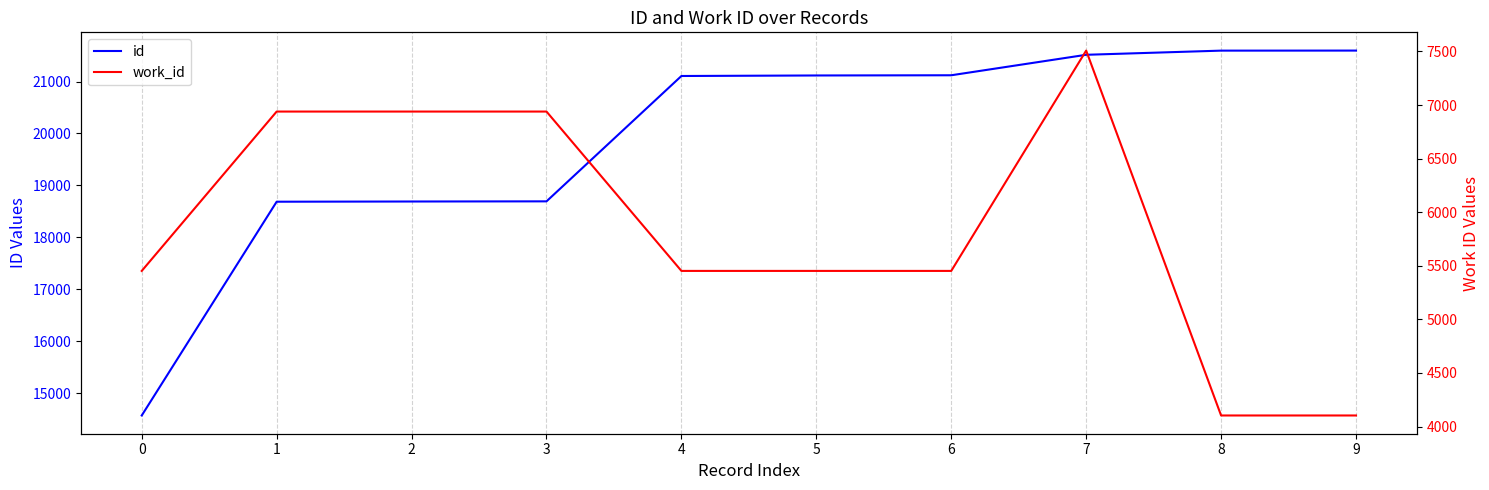

What is the minimum value for work_id?

4103